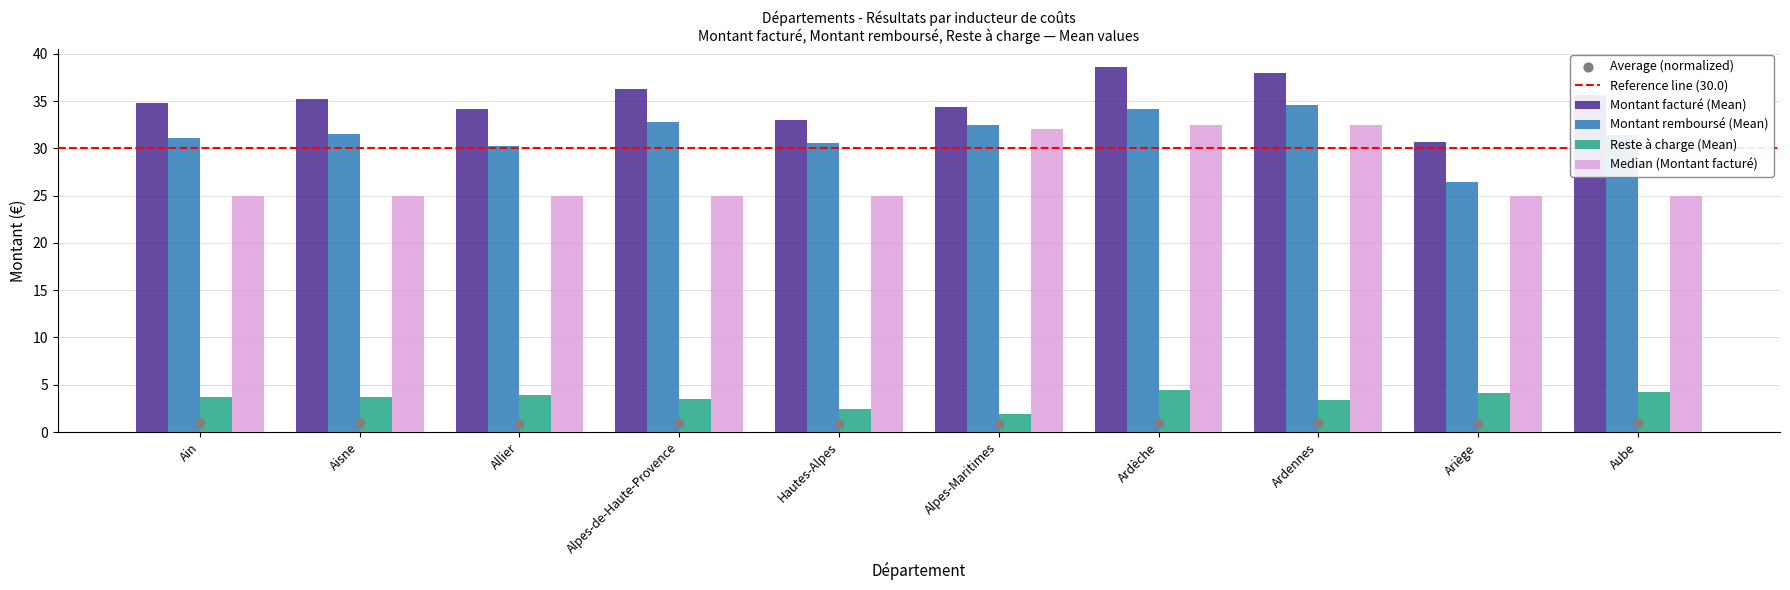

Which series has the largest Y range (max minus min)?

Montant remboursé (Mean)